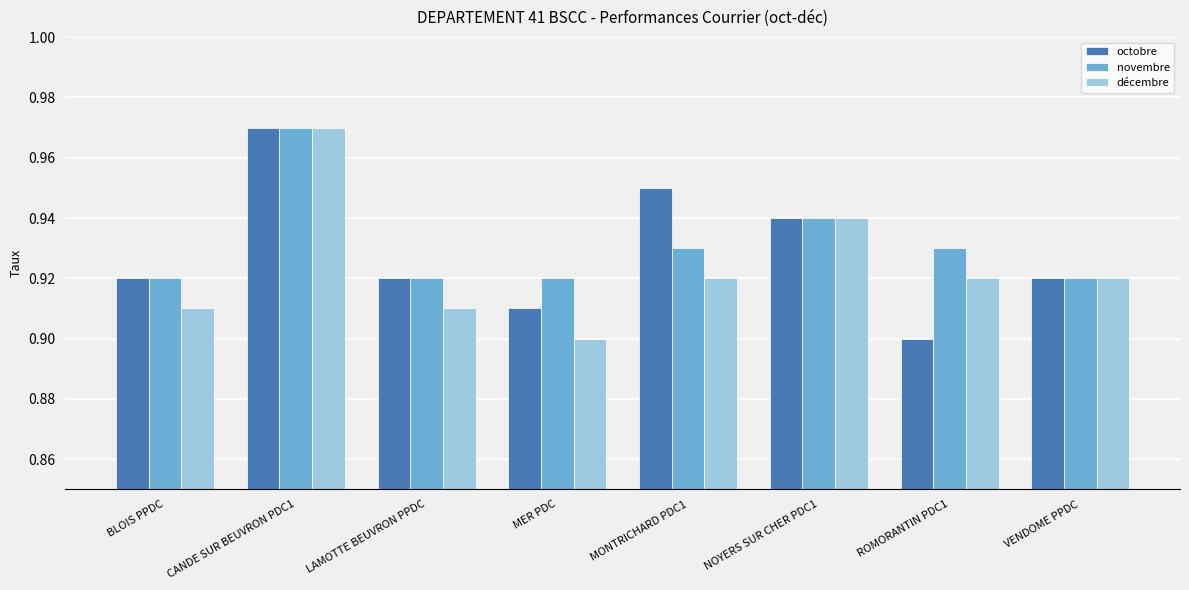

What is the label of the 3rd bar from the left?

LAMOTTE BEUVRON PPDC